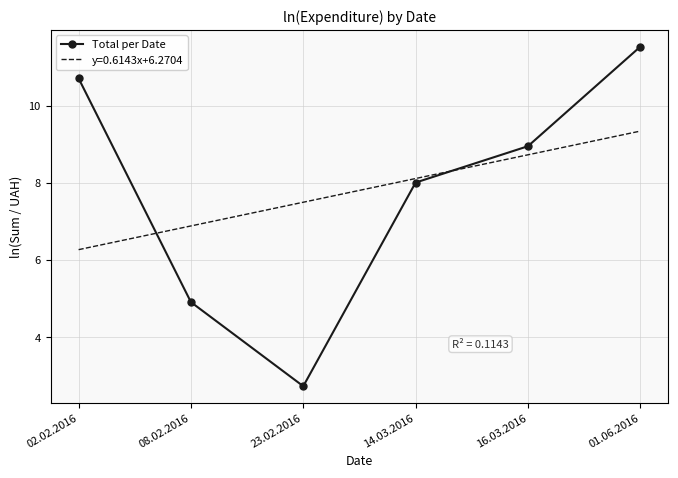

Approximately how many times larger is the value at 23.02.2016 compared to 08.02.2016?

0.6